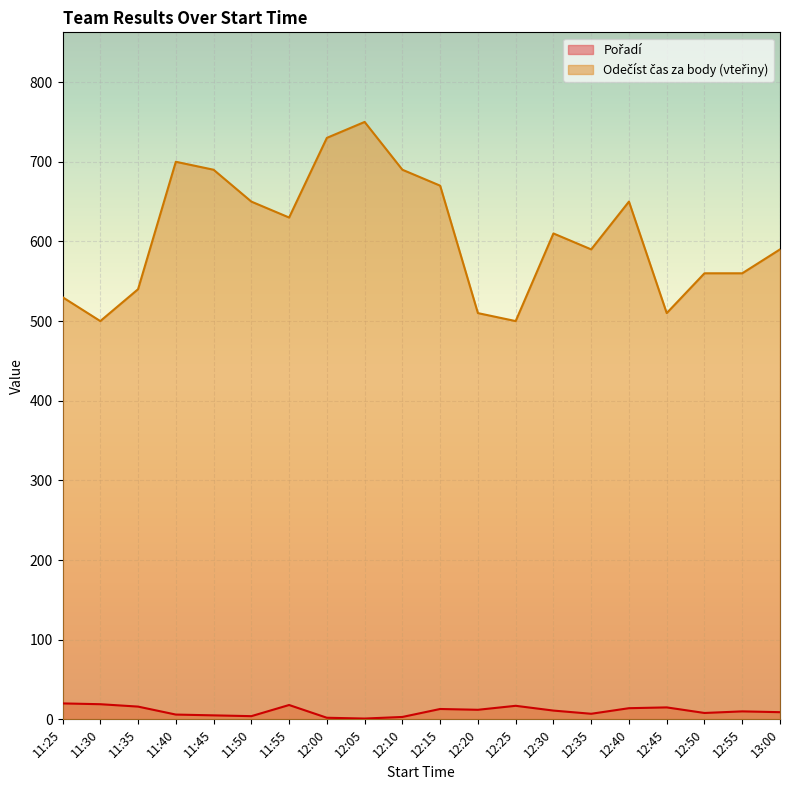

What is the label of the 16th point from the left?

12:40